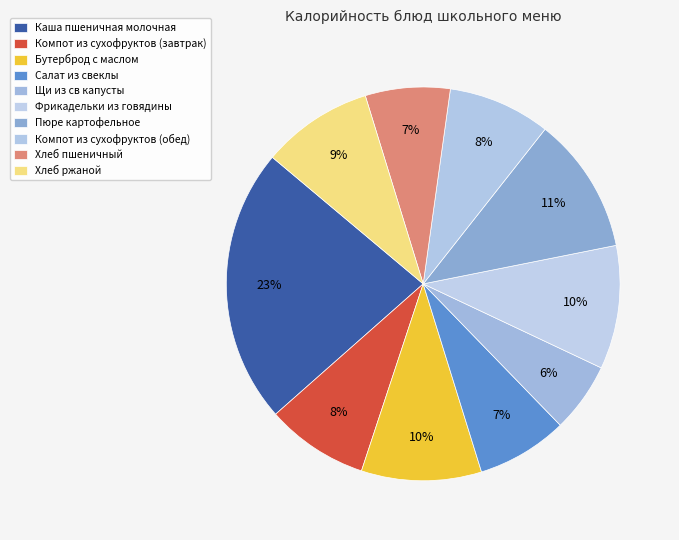

How many segments does this pie chart have?

10